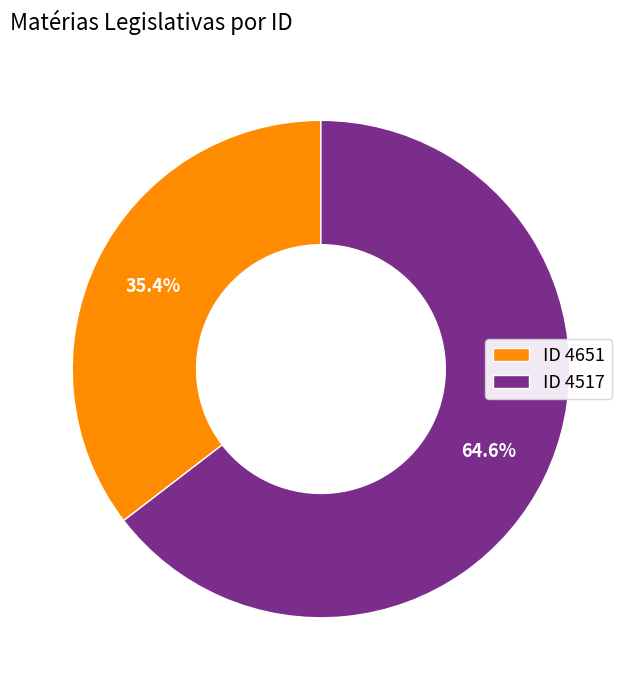

What is the largest slice in the pie chart?

ID 4517